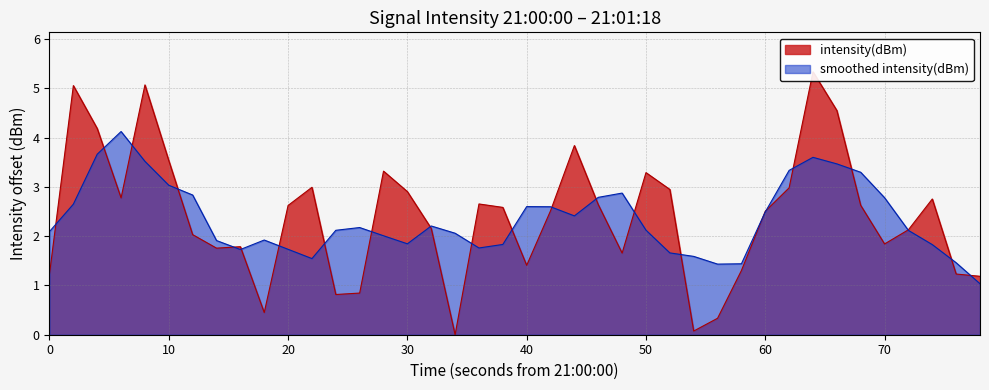

What is the greatest value displayed?

5.3